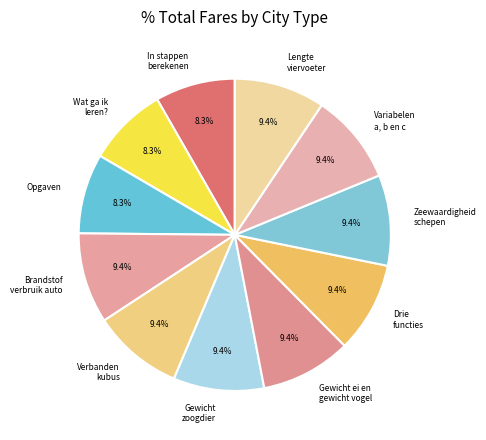

Approximately how many times larger is the value at Verbanden kubus compared to Zeewaardigheid schepen?

1.0